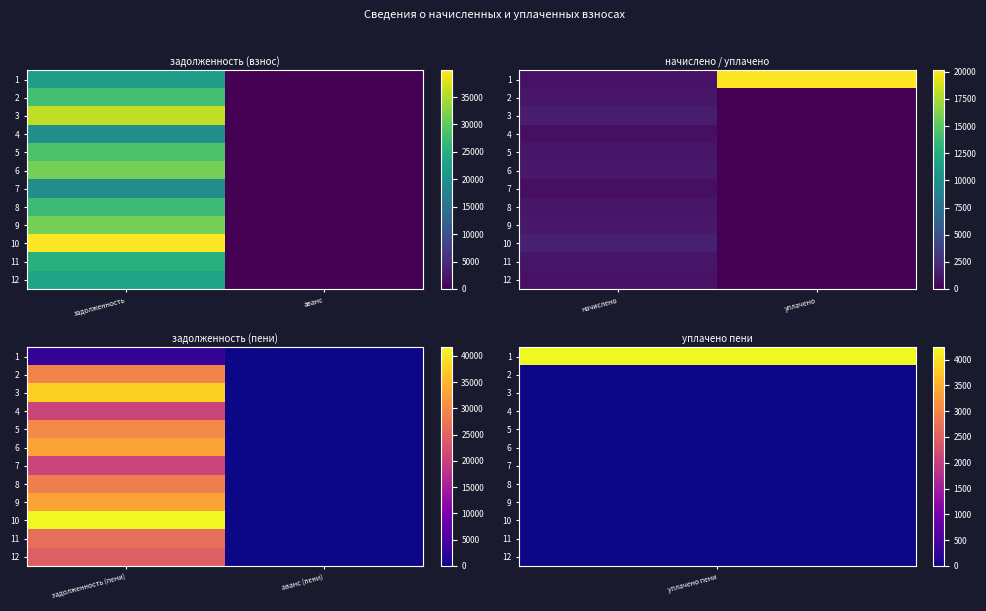

Which series has the largest total across all categories?

10